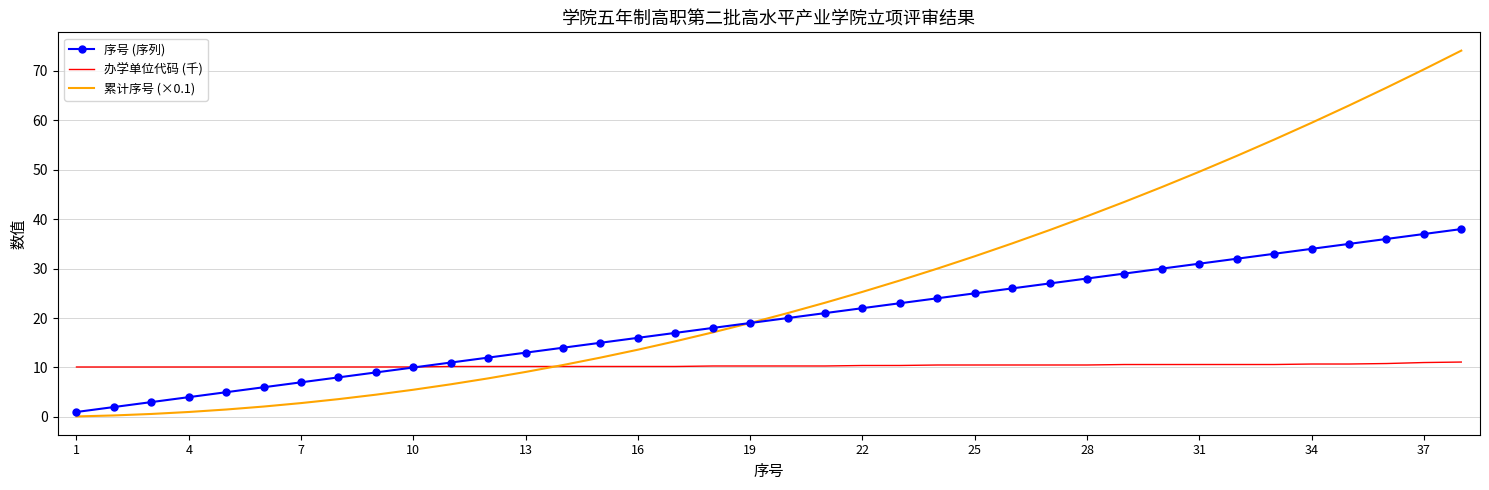

How many times do 累计序号 (×0.1) and 办学单位代码 (千) cross each other?

1